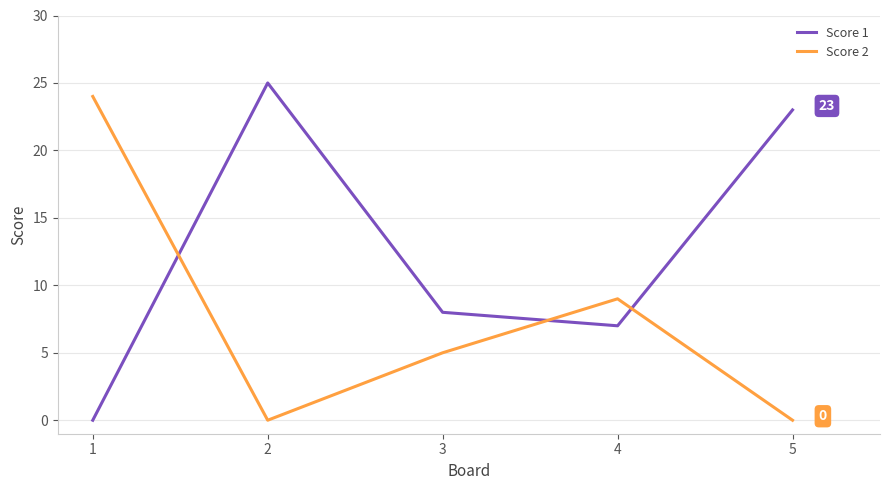

What is the difference between the maximum and minimum values in the Score 2 series?

24